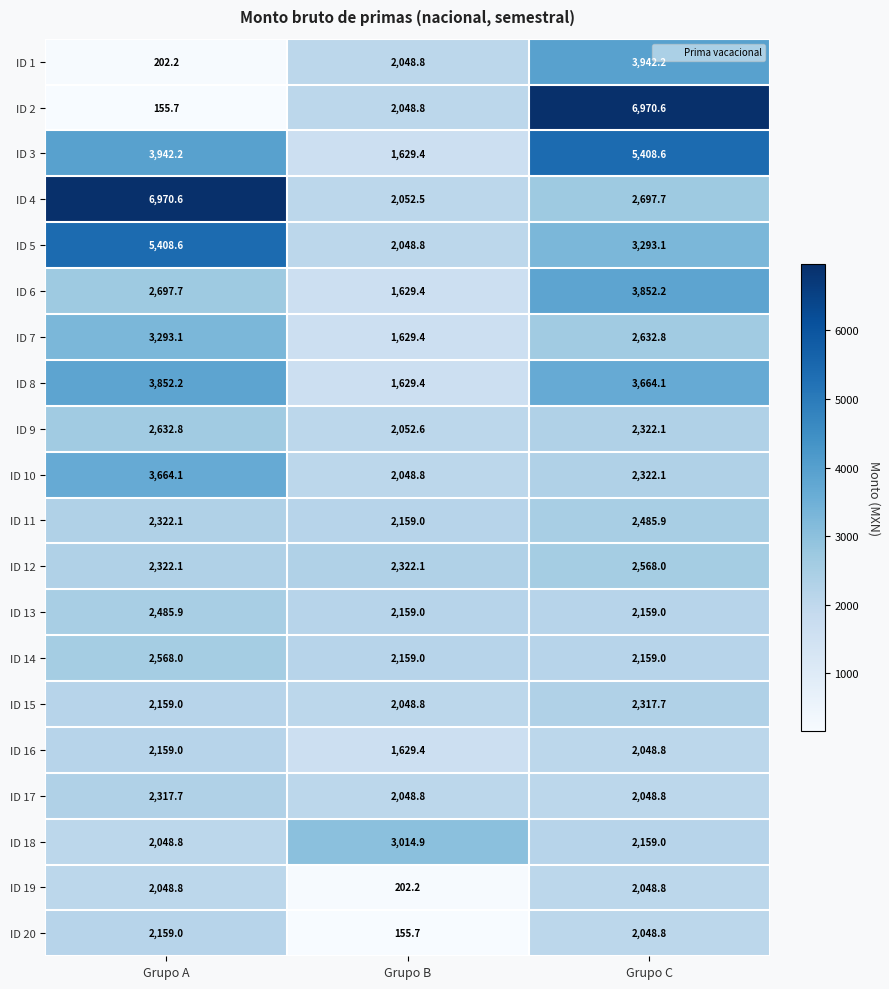

The ID 15 series shows 2811.7 at Grupo A. True or false?

False